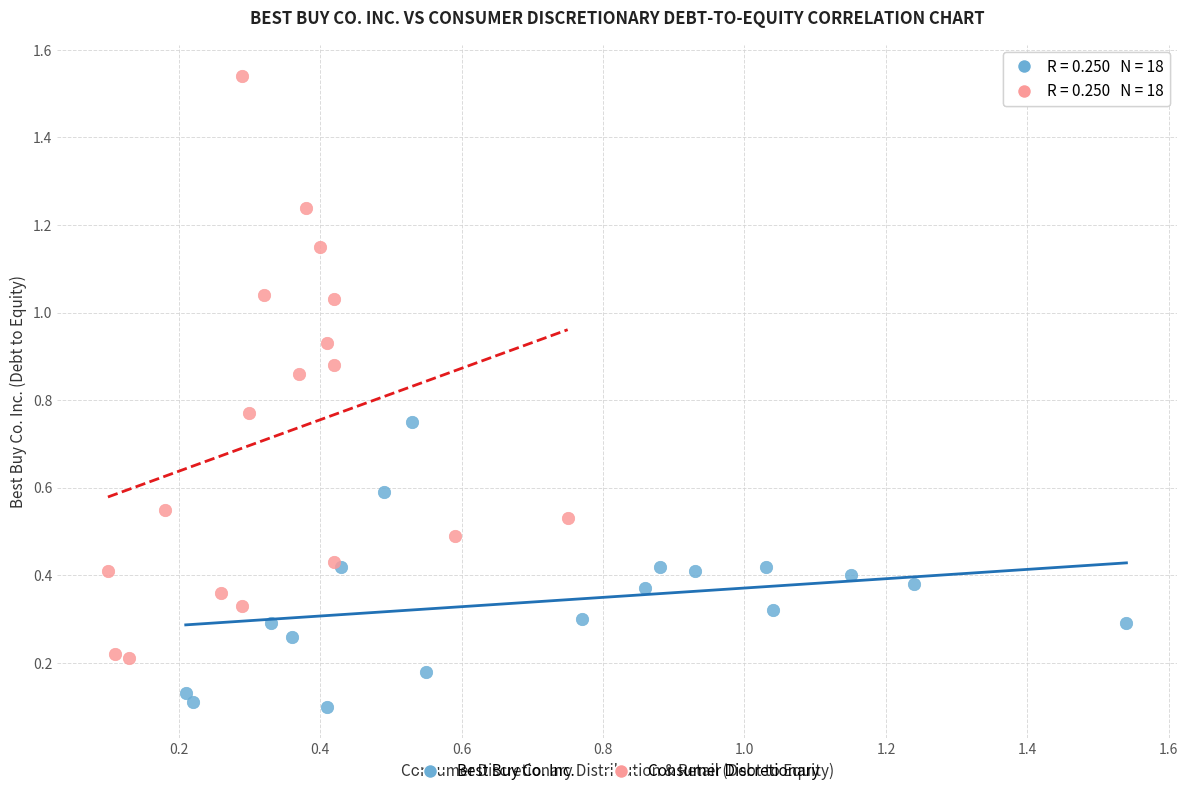

What are all the series names shown in the legend?

Best Buy Co. Inc., Consumer Discretionary